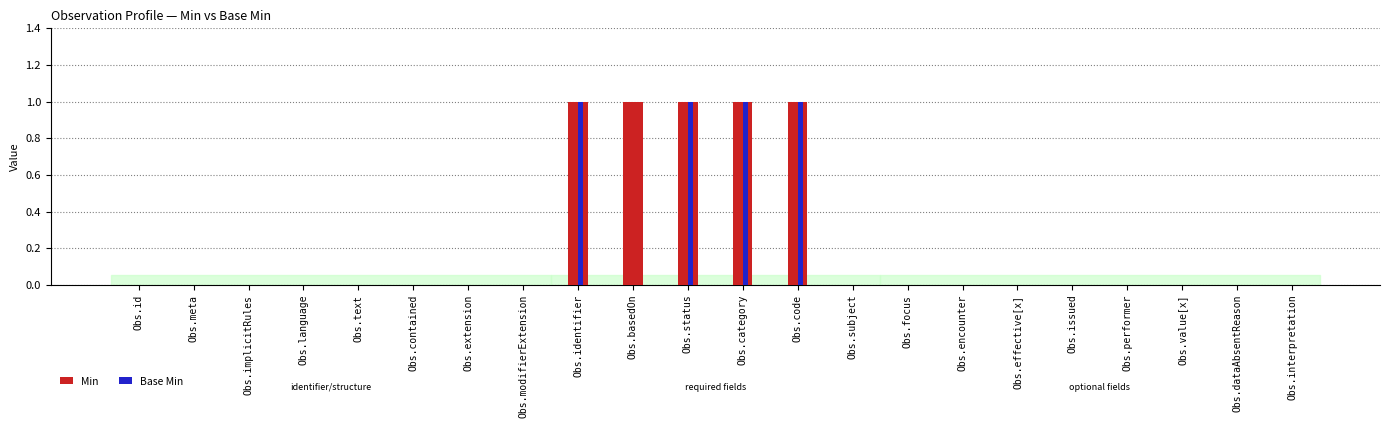

Is the value of Base Min at Obs.id greater than the value of Min at Obs.basedOn?

No